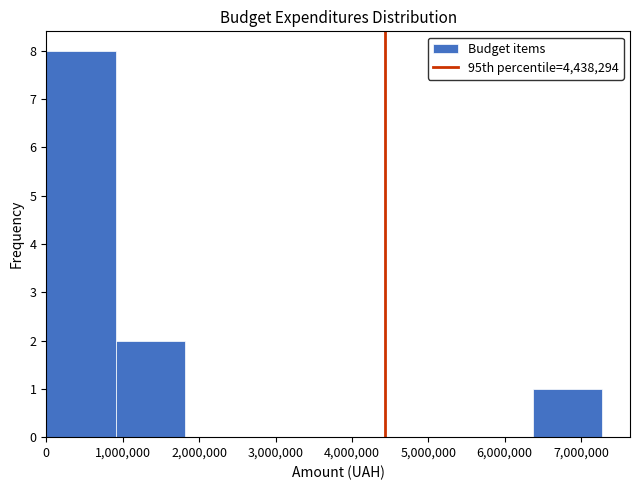

How tall is the bar that spans 0 to 900000 on the x-axis? Neither the bar edges nor the heights are printed on the chart, so give them approximately, as read against the axes.

8